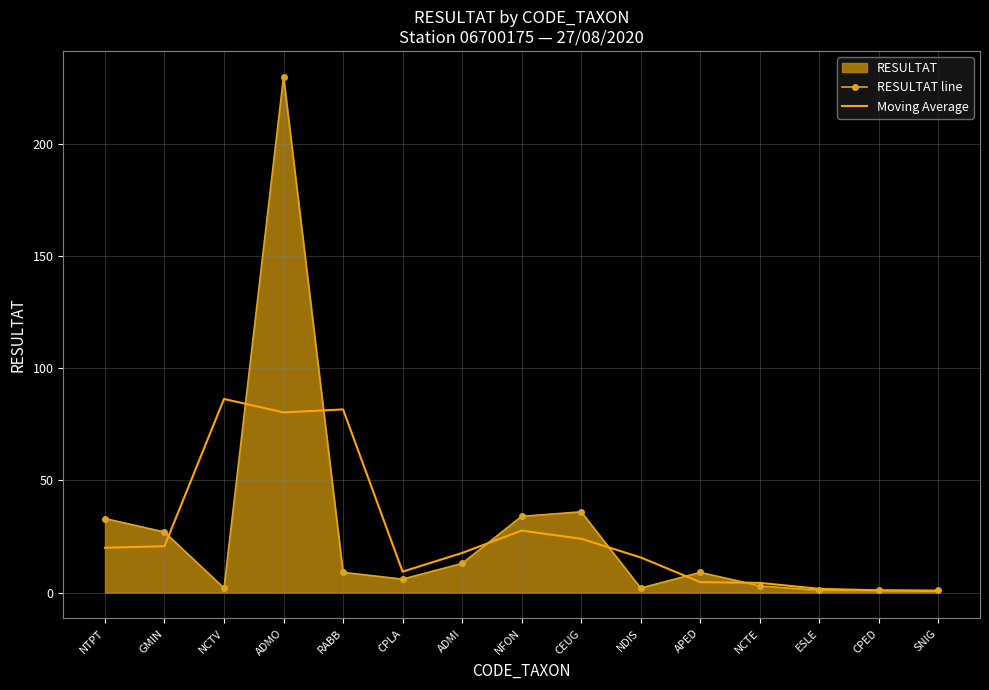

Rank the series at APED from highest to lowest value.

RESULTAT line, Moving Average